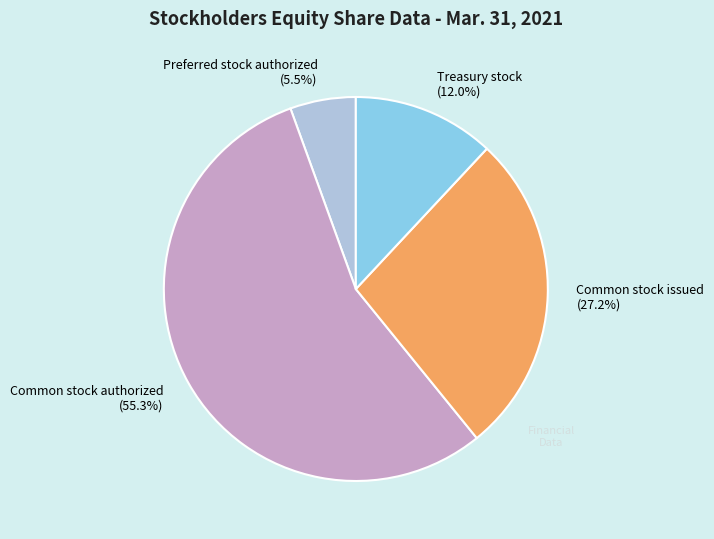

Count the number of slices in the pie.

4